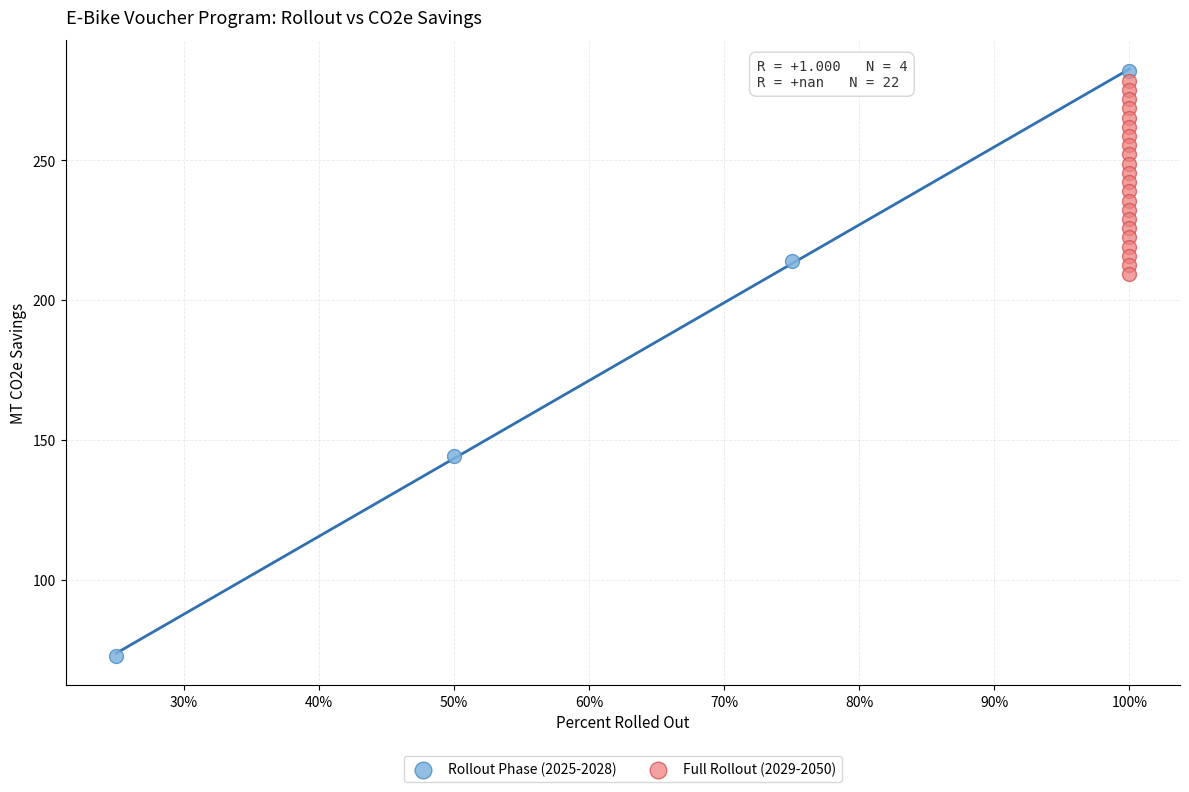

Which series has the largest Y range (max minus min)?

Rollout Phase (2025-2028)